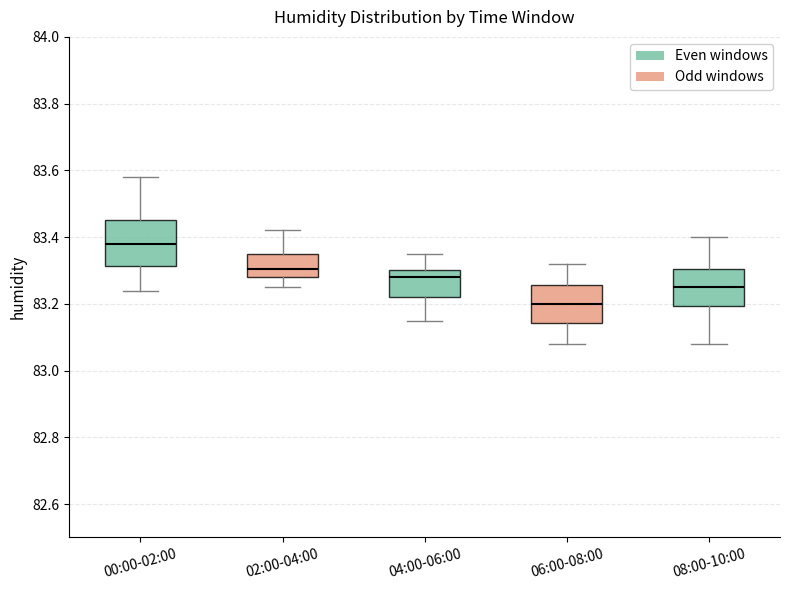

Which box's median line is the highest?

00:00-02:00